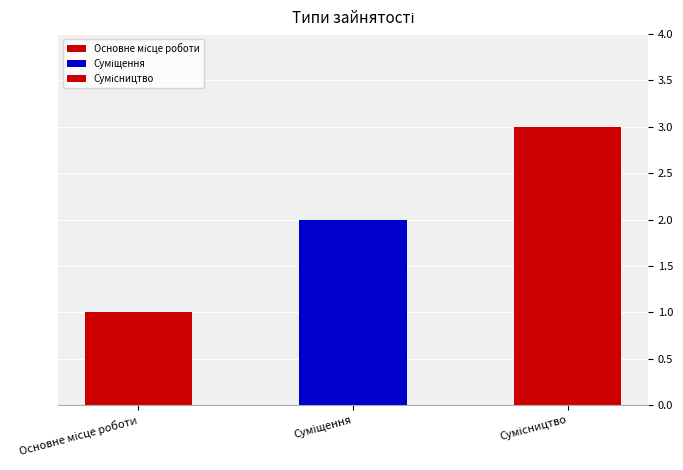

At which label is the value closest to 2?

Суміщення